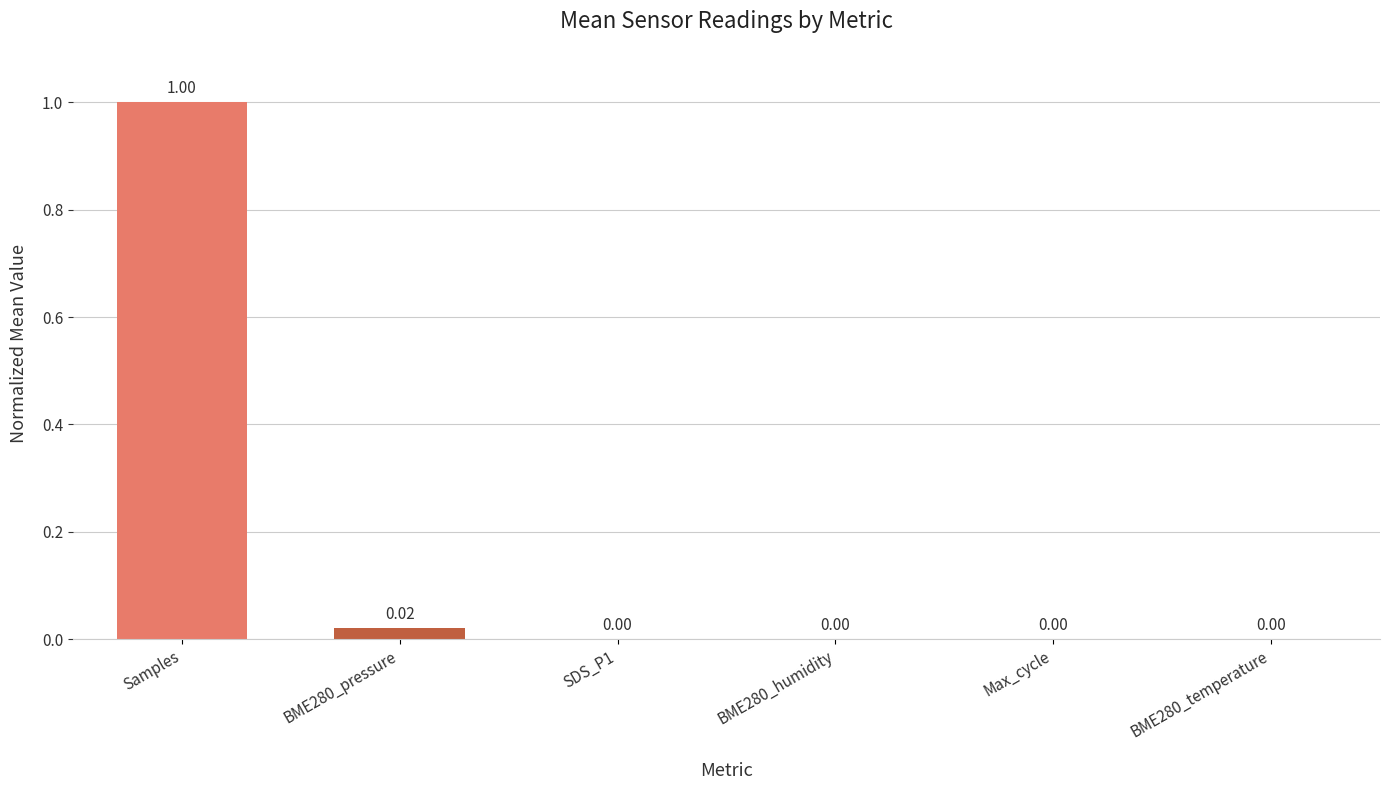

How many positive values are there?

2